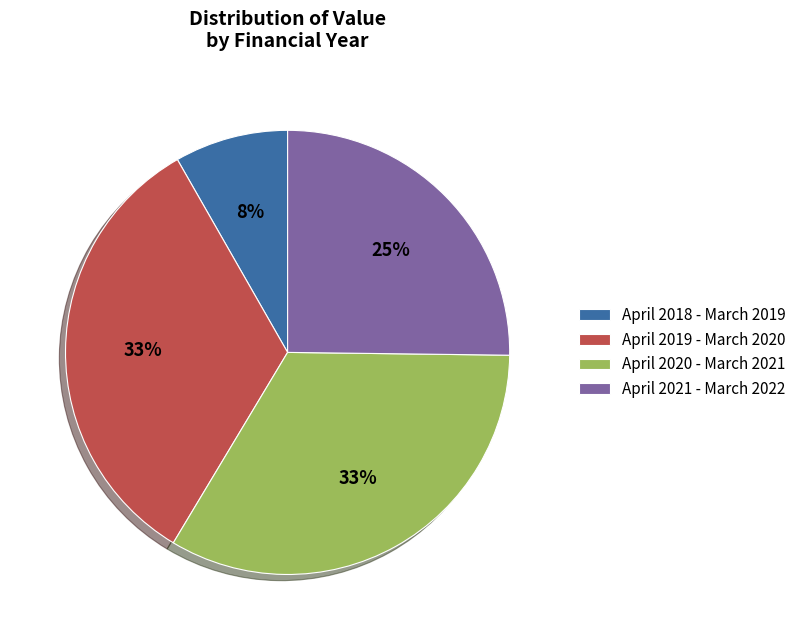

Is it true that April 2019 - March 2020 is 33% of the pie?

True